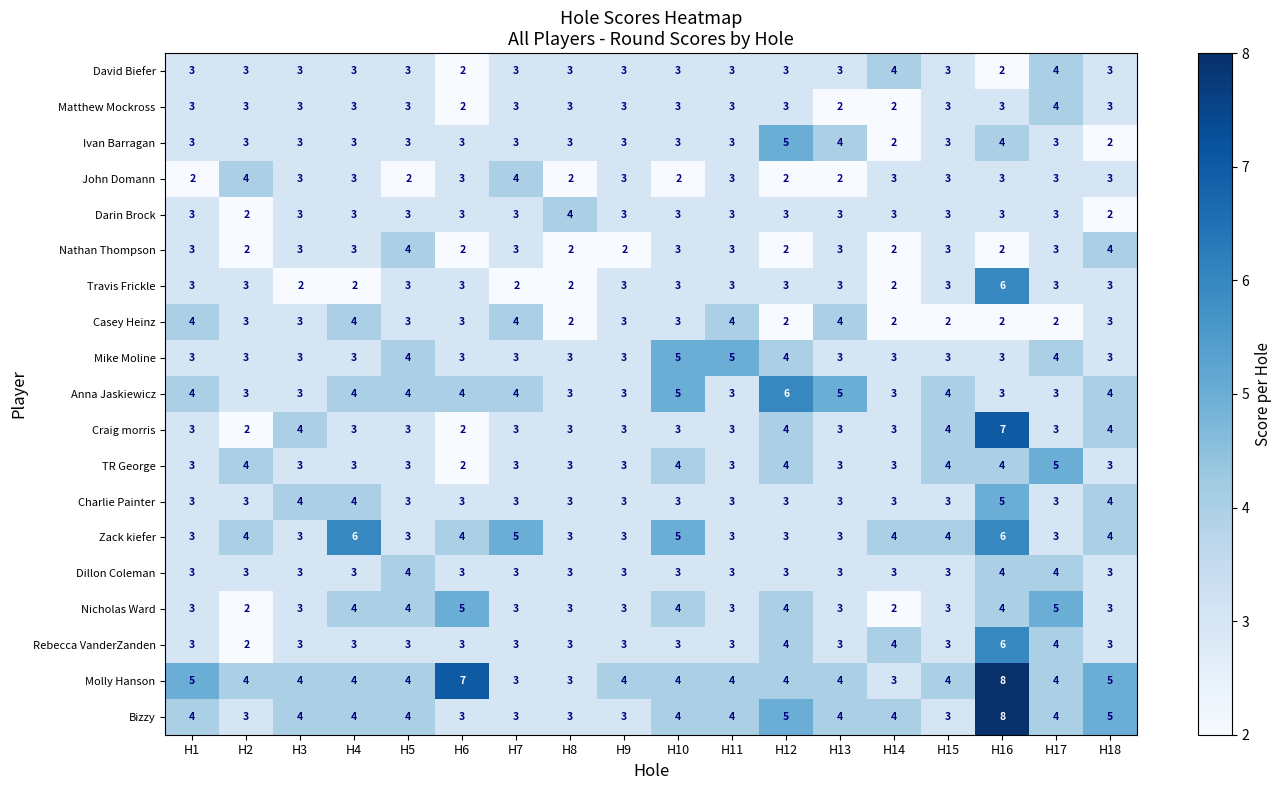

Which label corresponds to the largest value in the chart?

H16